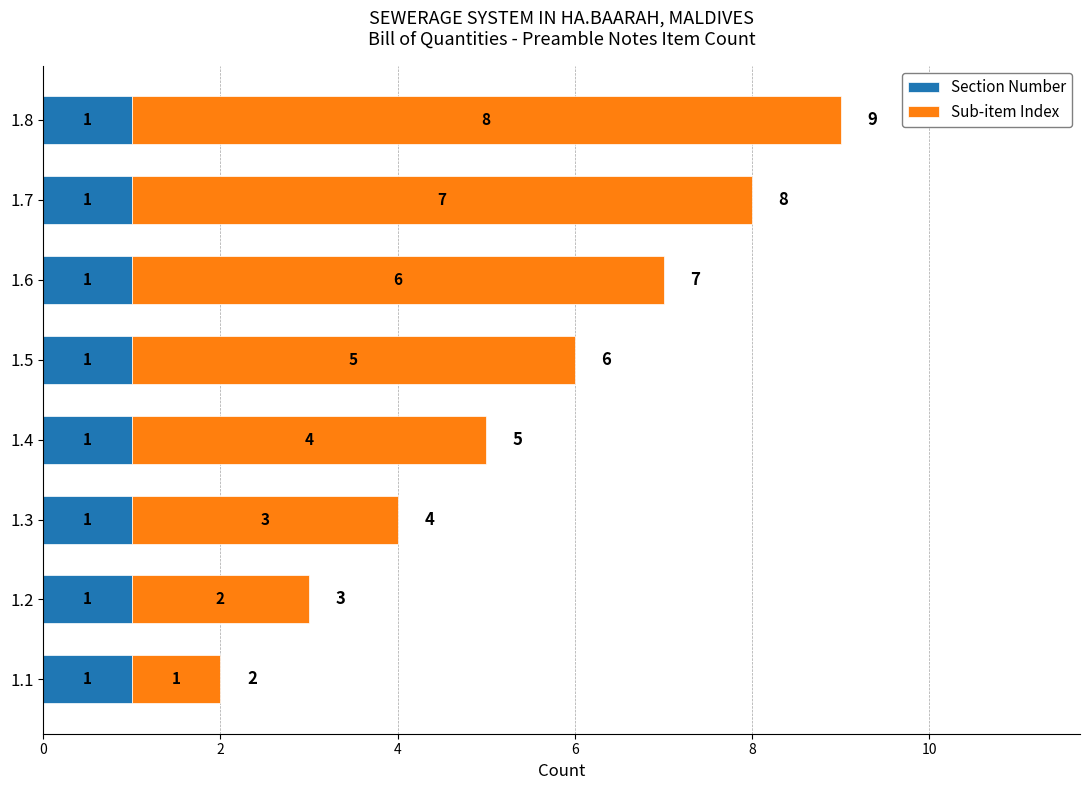

How many categories are shown in the chart?

8